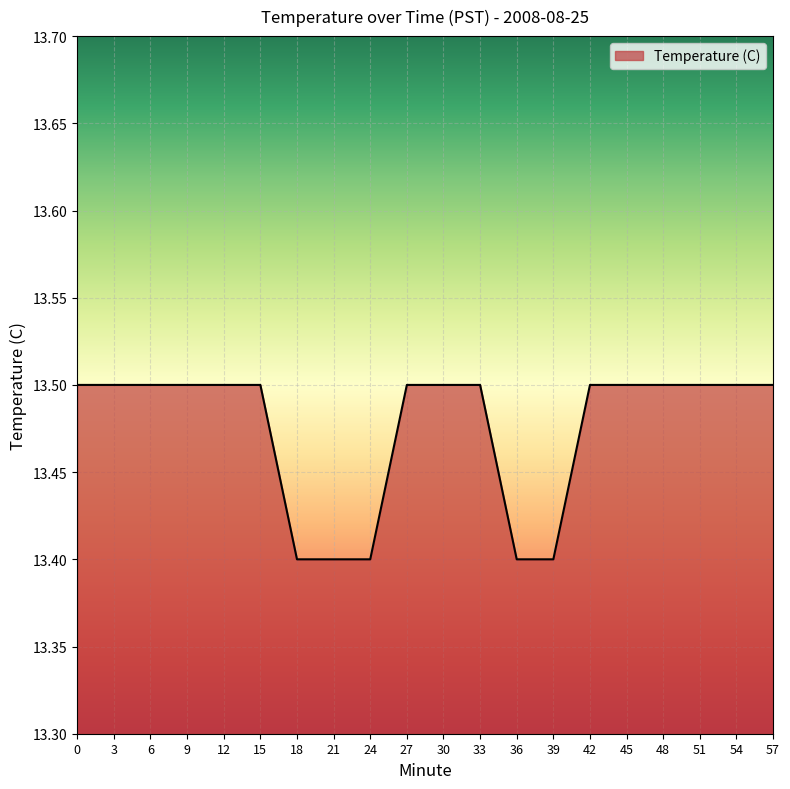

Reading left to right, extract all data points from this chart.

13.5	13.5	13.5	13.5	13.5	13.5	13.4	13.4	13.4	13.5	13.5	13.5	13.4	13.4	13.5	13.5	13.5	13.5	13.5	13.5